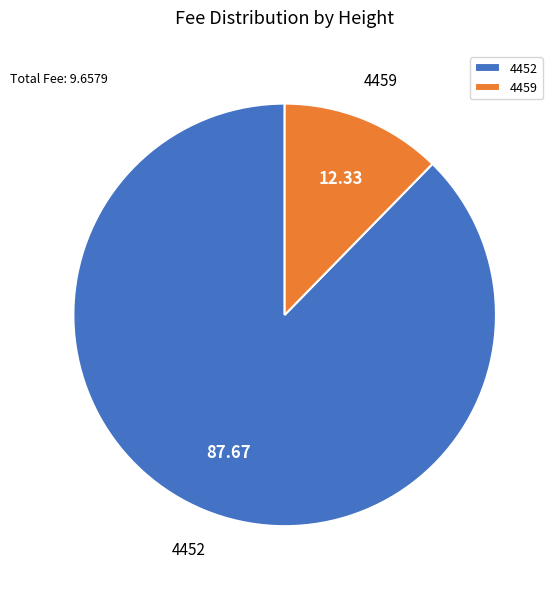

What is the ratio of the value at 4452 to the value at 4459?

7.1